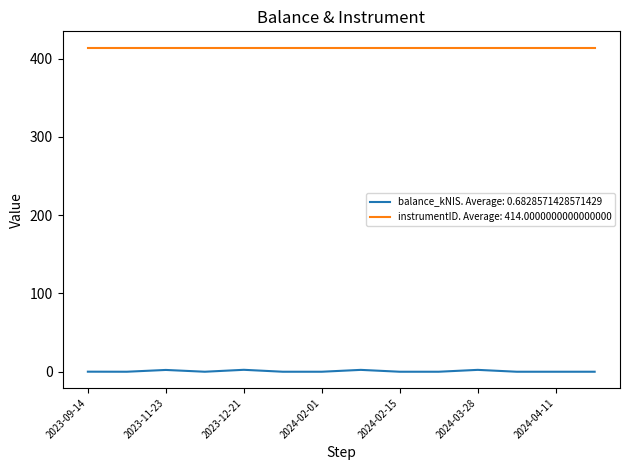

True or false: instrumentID. Average: 414.0000000000000000 and balance_kNIS. Average: 0.6828571428571429 cross at least once.

False